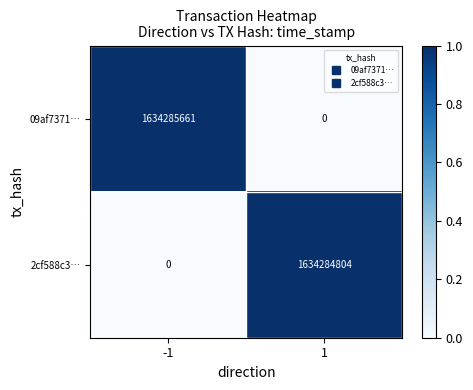

List the series in order of their peak value, lowest first.

2cf588c3…, 09af7371…